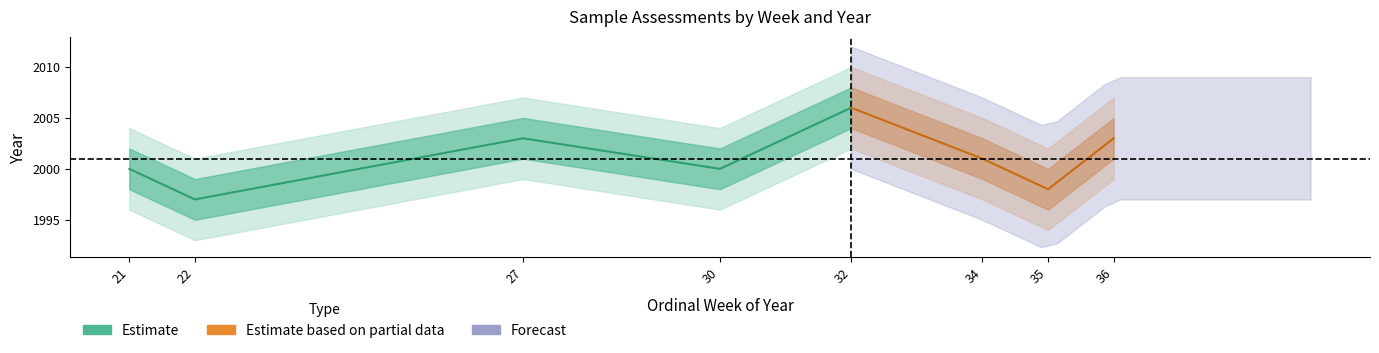

True or false: week has a value of 30 at 2000-W30.

True